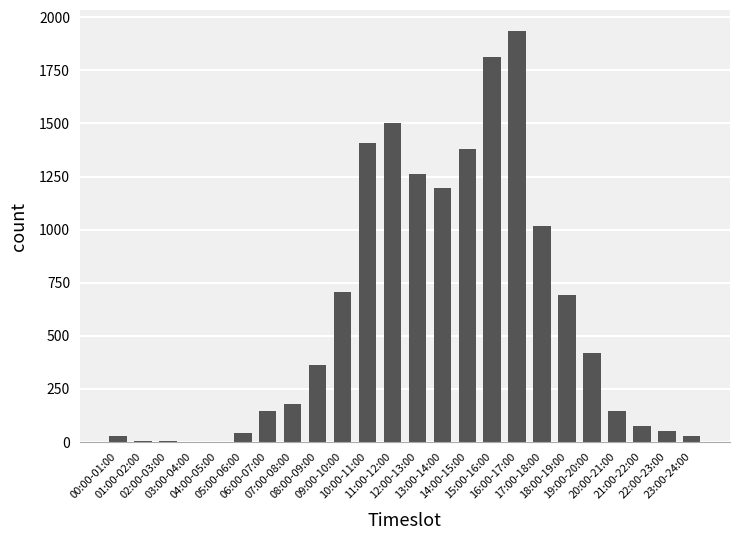

What is the maximum value shown in the chart?

1937